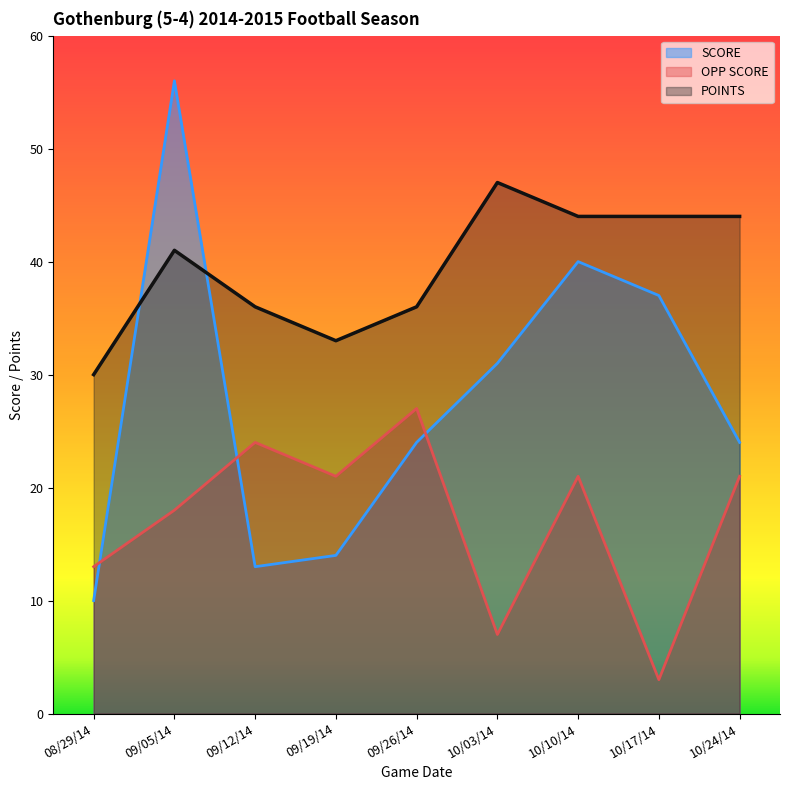

What is the average value of the POINTS series?

39